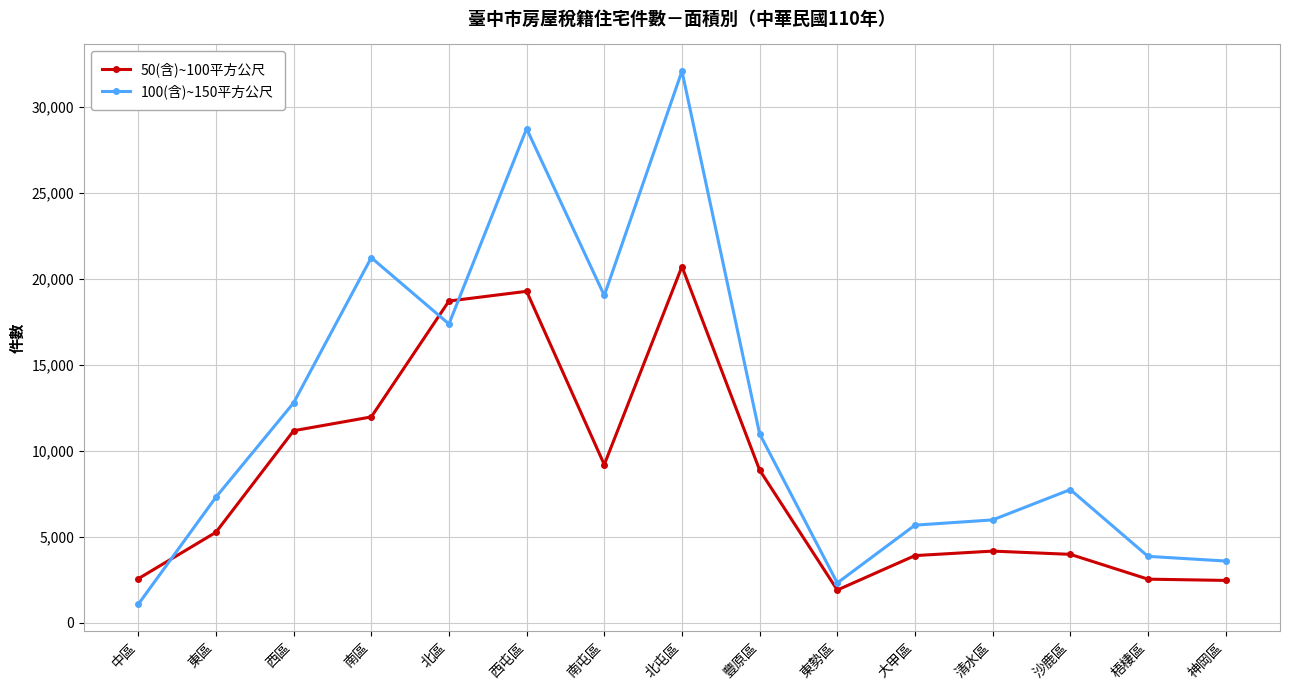

How many categories are shown in the chart?

15